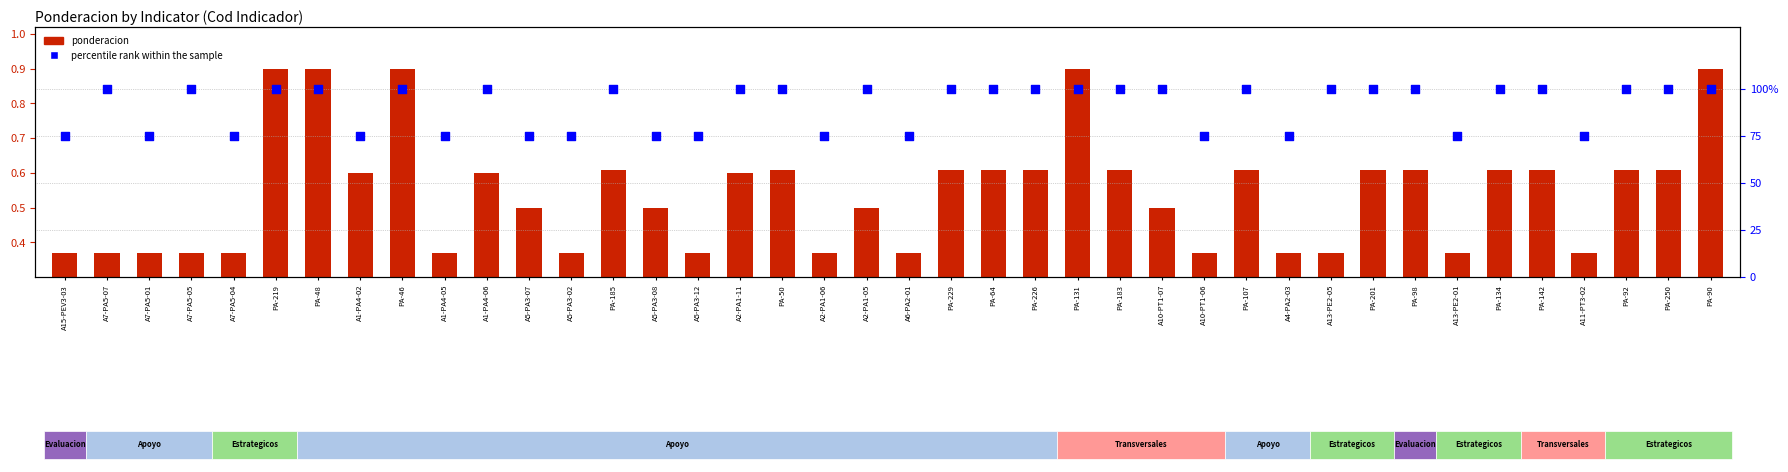

At which category is the sum across all series the highest?

PA-219